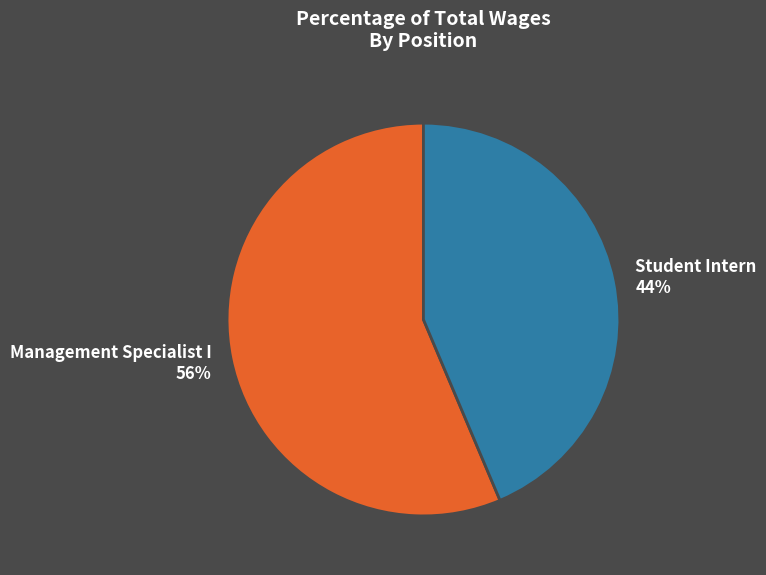

Count the number of slices in the pie.

2